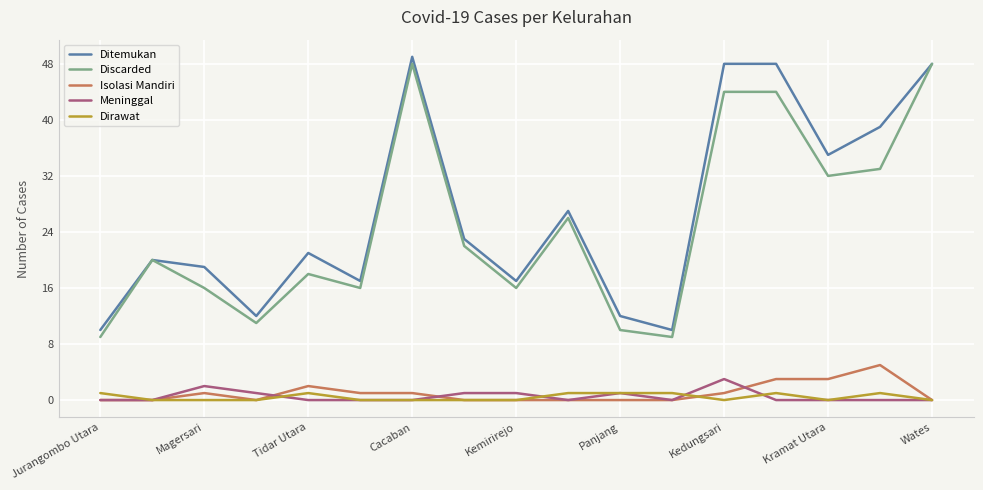

What are all the series names shown in the legend?

Ditemukan, Discarded, Isolasi Mandiri, Meninggal, Dirawat